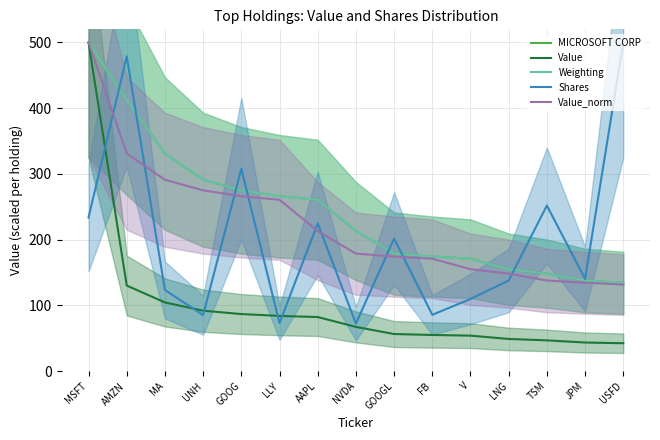

Between GOOG and FB, which is larger?

GOOG